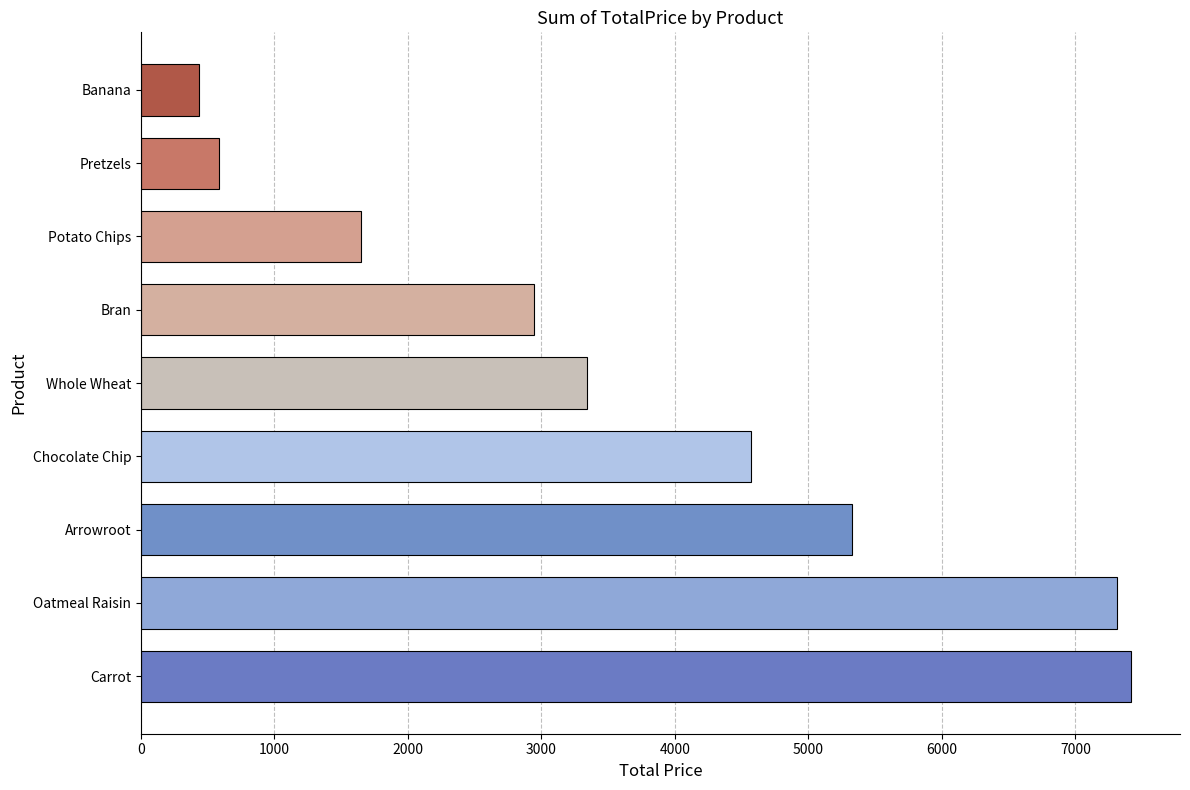

What is the ratio of the value at Potato Chips to the value at Arrowroot?

0.3